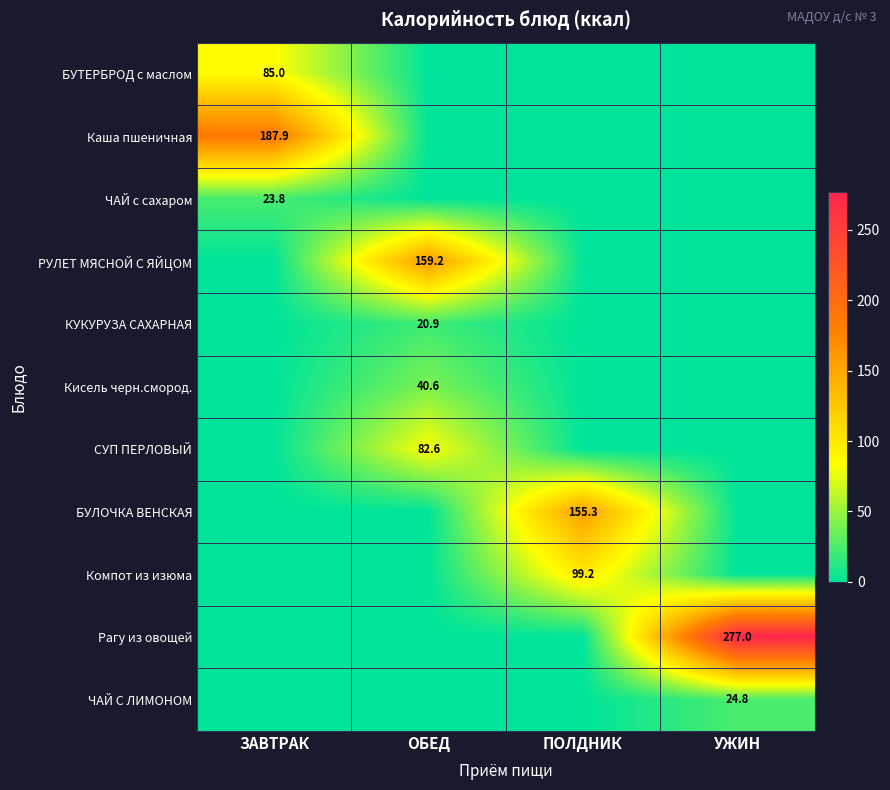

True or false: БУТЕРБРОД с маслом has a value of 85.0 at ЗАВТРАК.

True